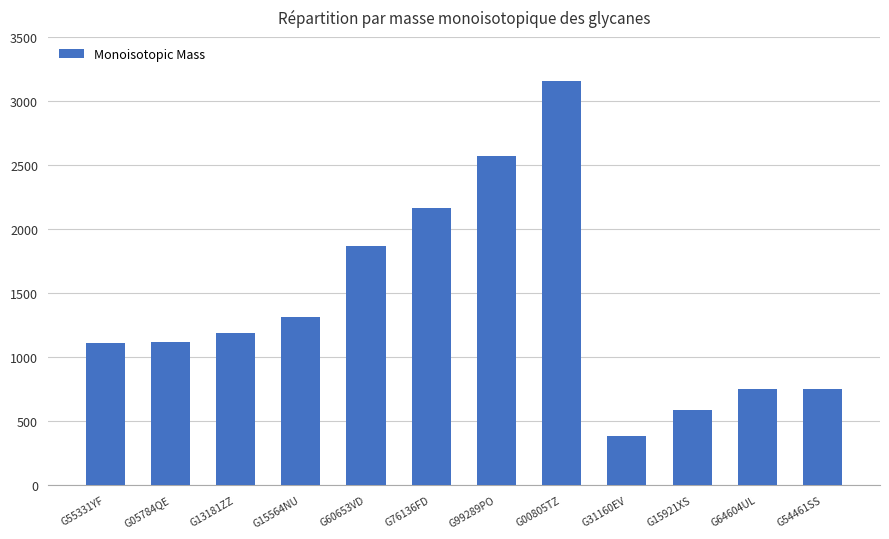

What is the label of the 5th bar from the right?

G00805TZ